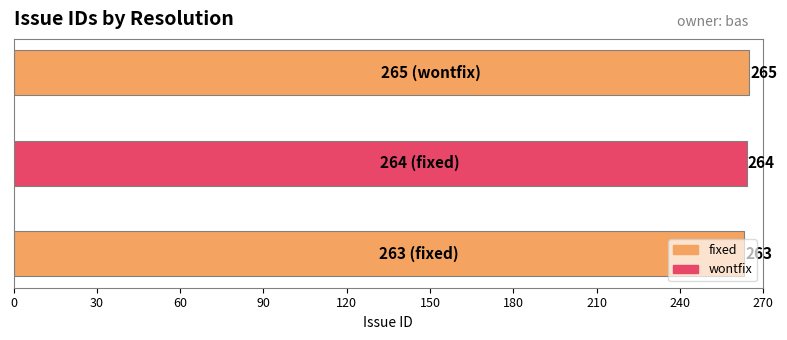

What is the minimum value shown in the chart?

263